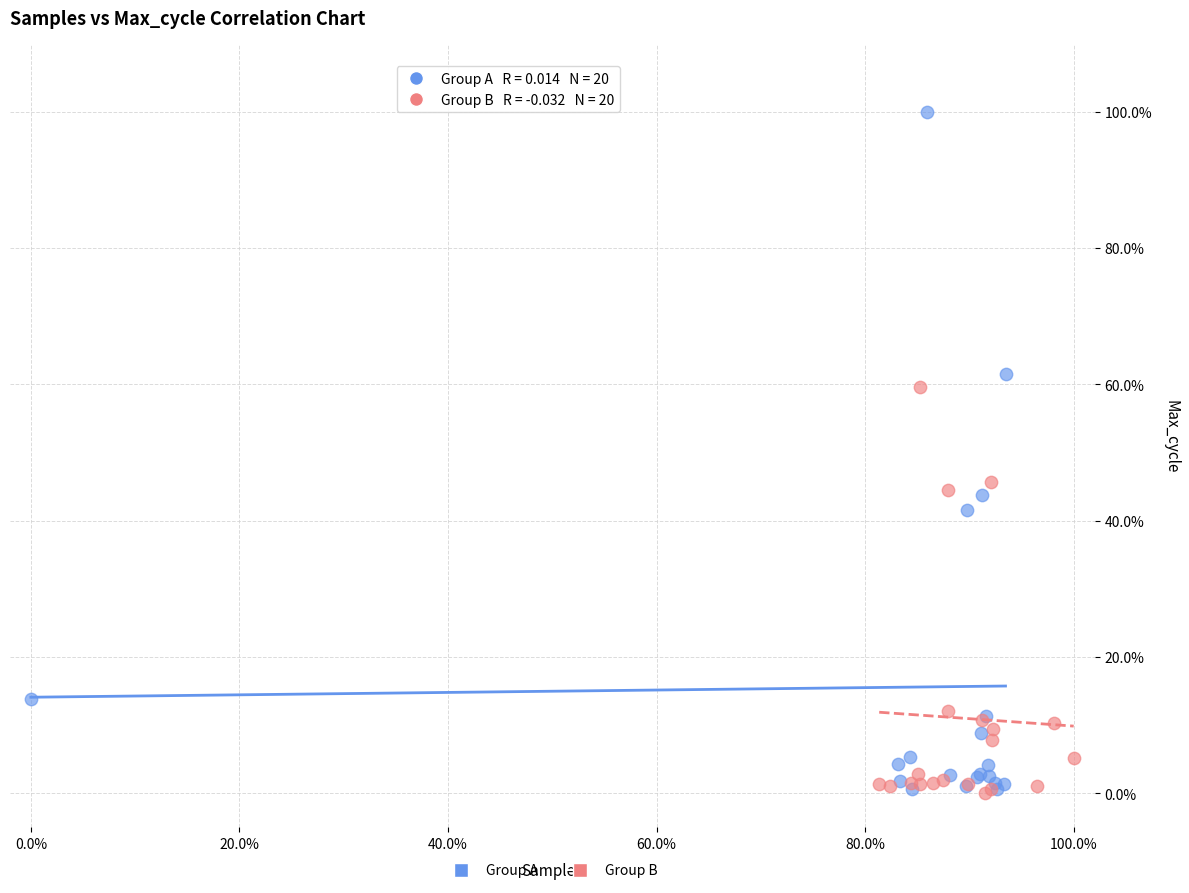

Which series reaches the maximum Y coordinate?

Group A